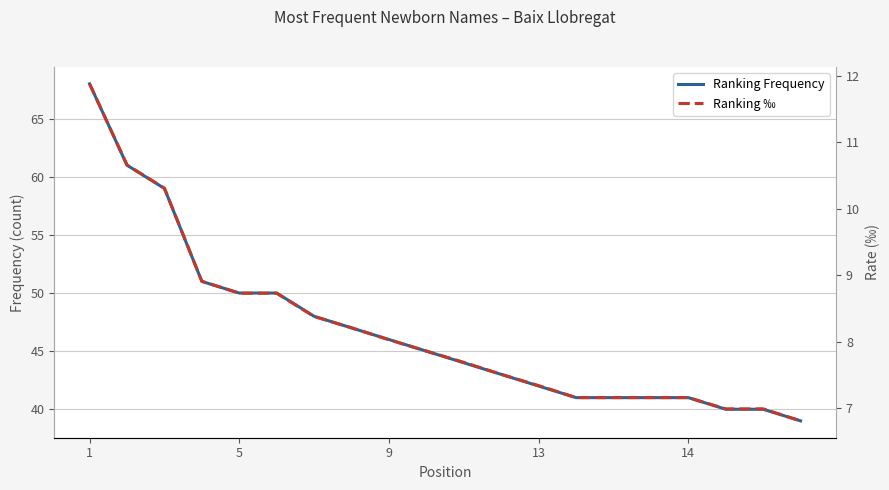

Is the value of Ranking Frequency at 5 greater than the value of Ranking ‰ at 6?

Yes